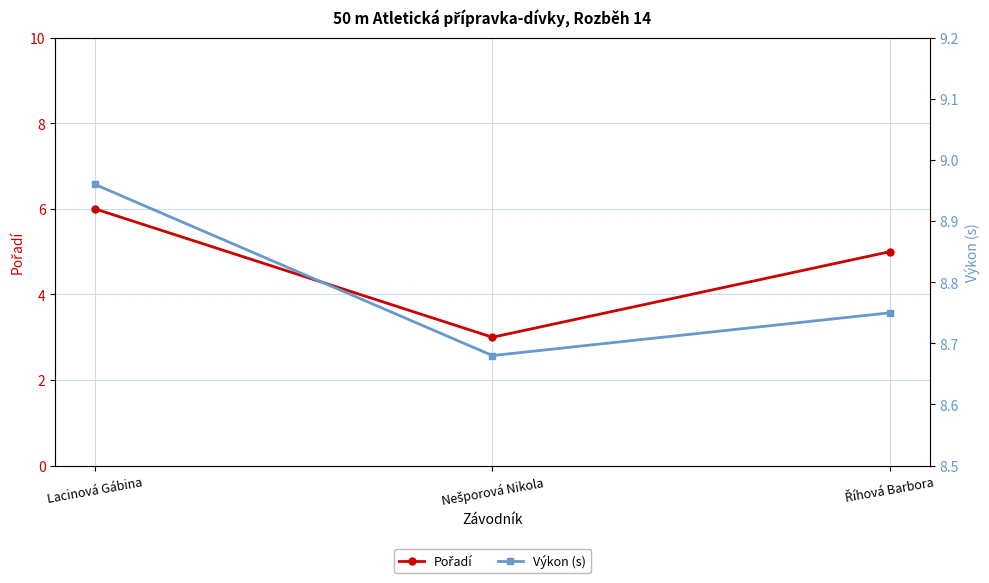

What is the sum of all Výkon (s) values?

26.4